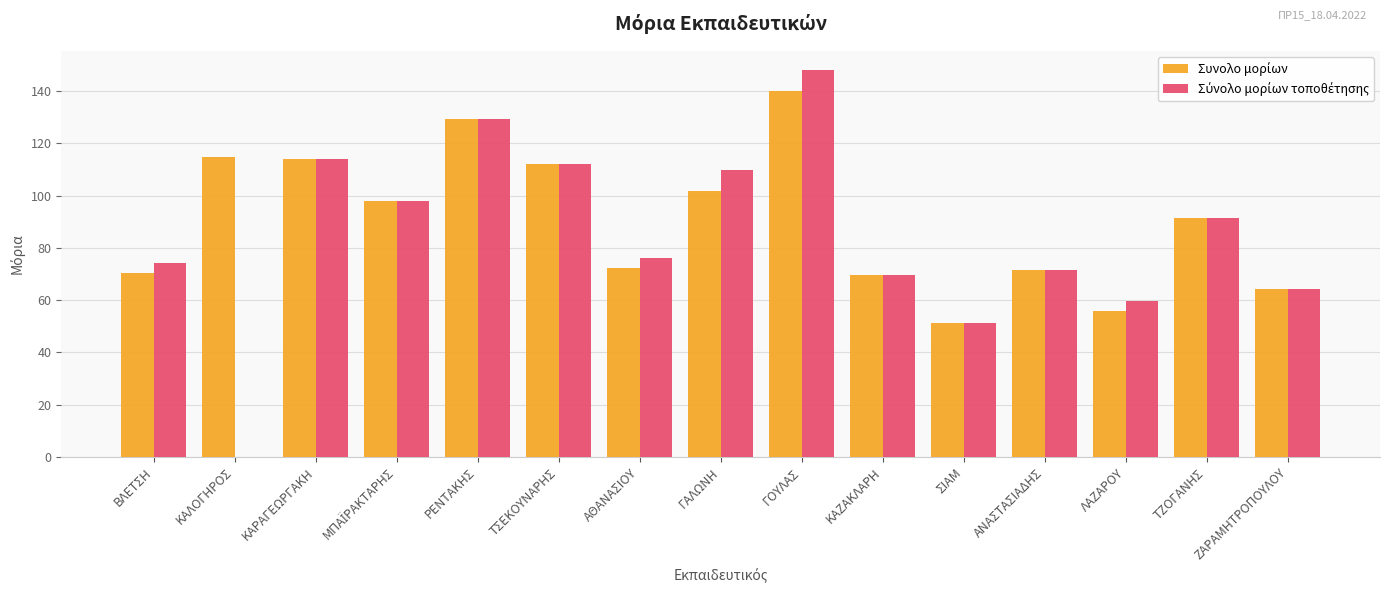

What is the total value across all series at ΤΣΕΚΟΥΝΑΡΗΣ?

224.4